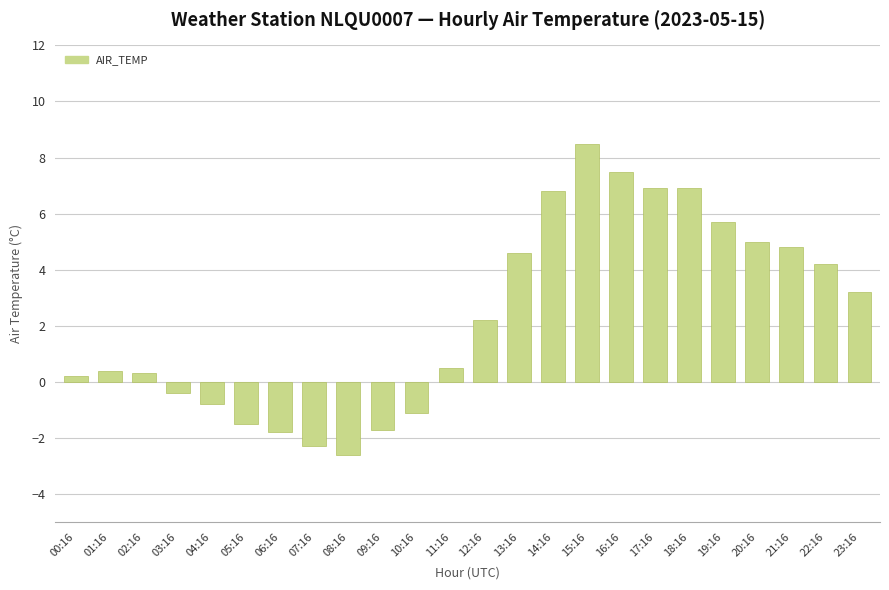

What is the value of the 6th bar from the left?

-1.5